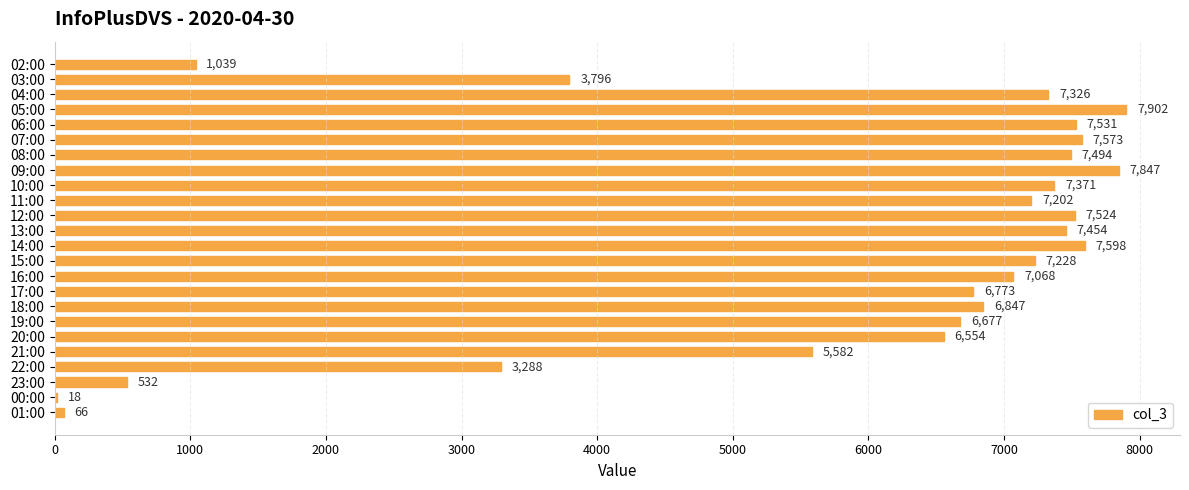

Is it true that the value at 16:00 is 4243?

False